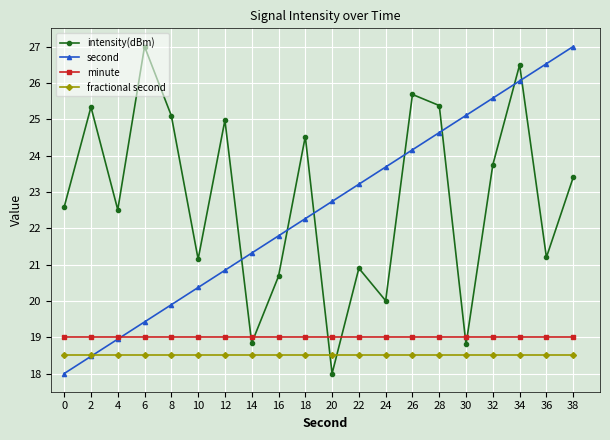

Count the number of data series in this chart.

4